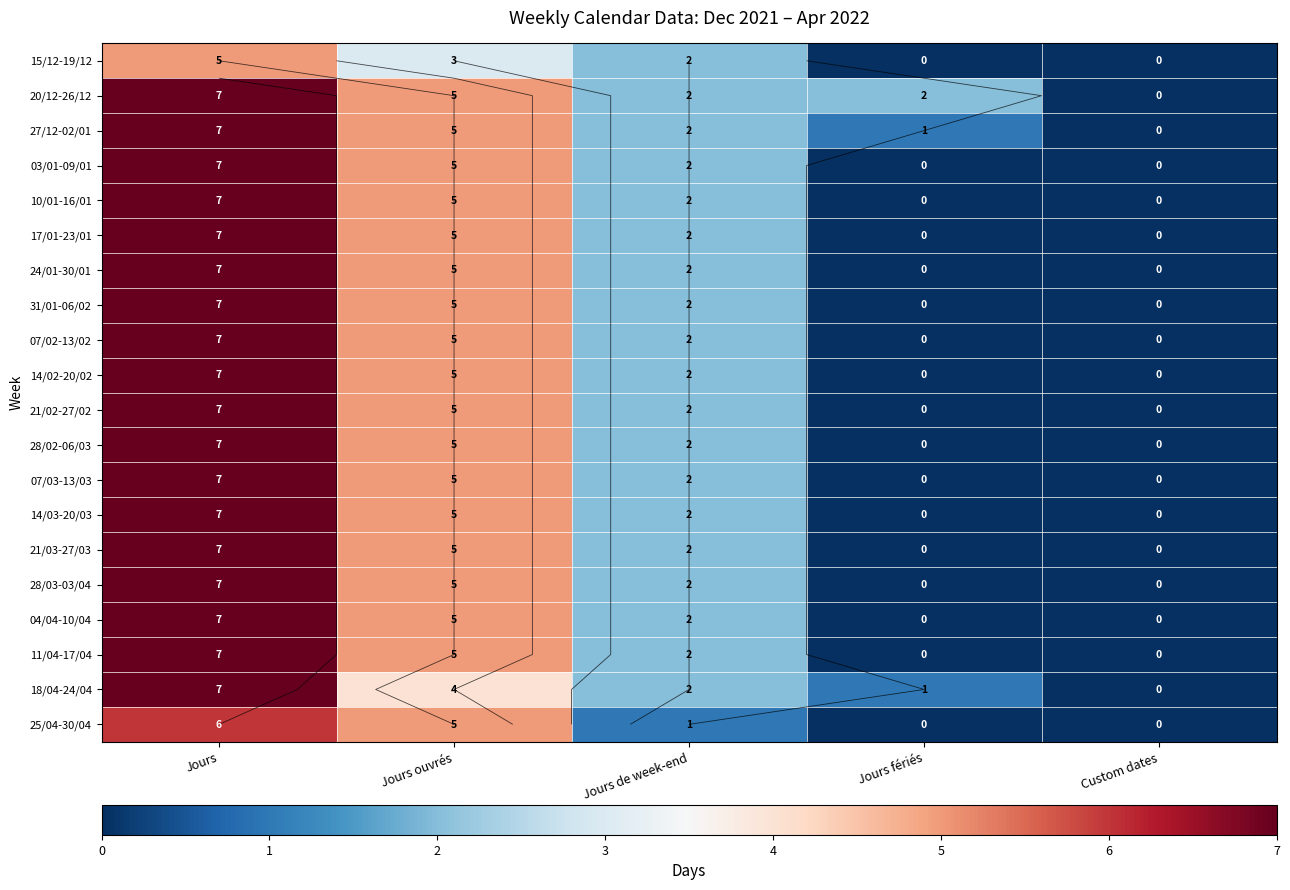

Read the 14/03-20/03 value at Jours de week-end.

2